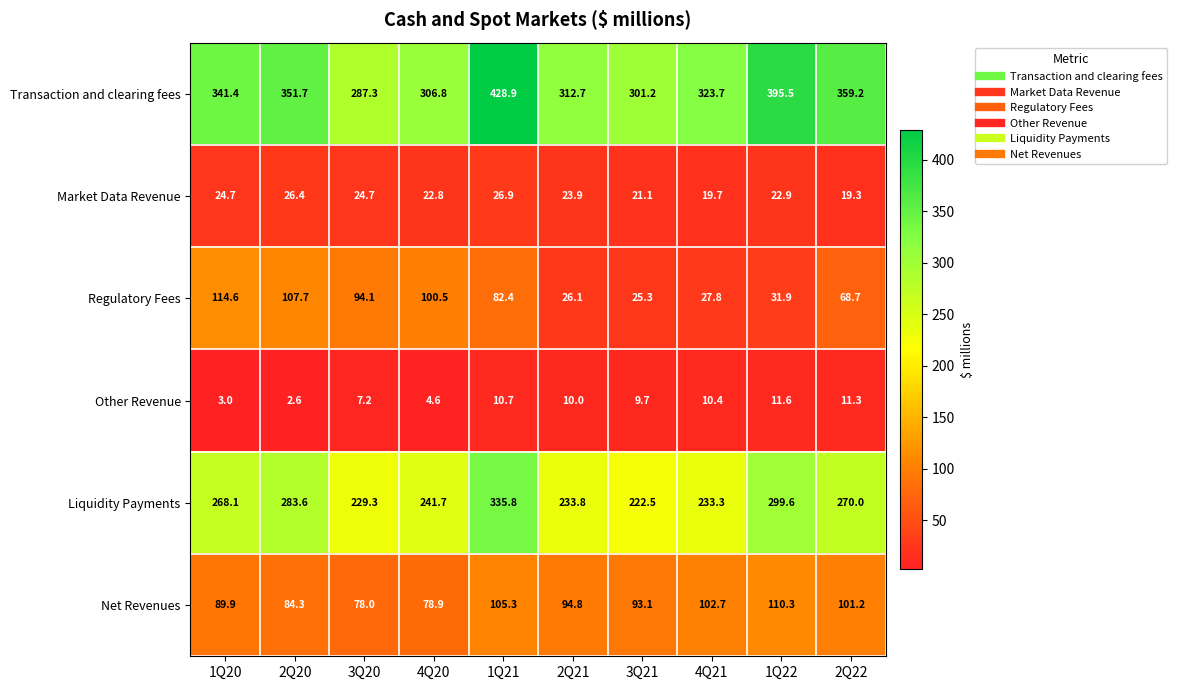

True or false: Transaction and clearing fees has a value of 628.4 at 1Q21.

False